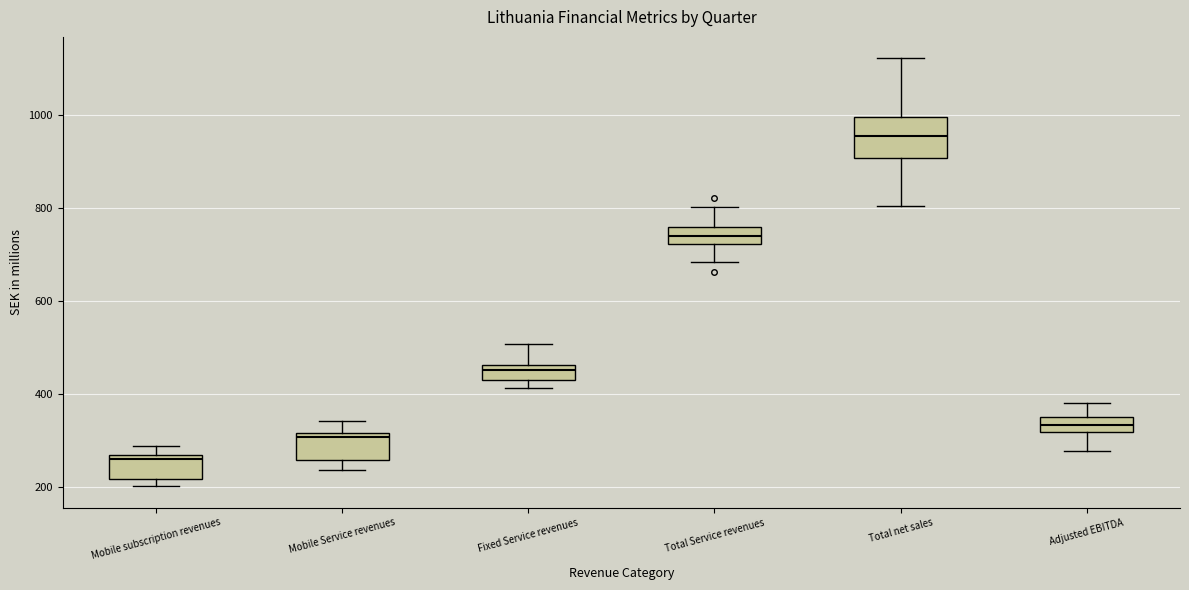

Comparing the boxes themselves (not the whiskers), which one is the tallest?

Total net sales